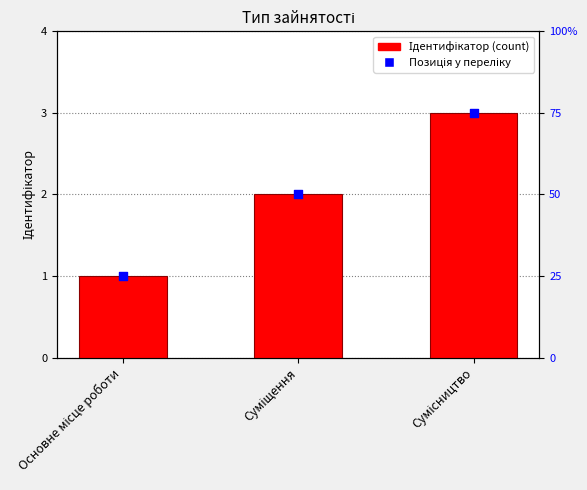

Which series reaches the minimum Y coordinate?

Ідентифікатор